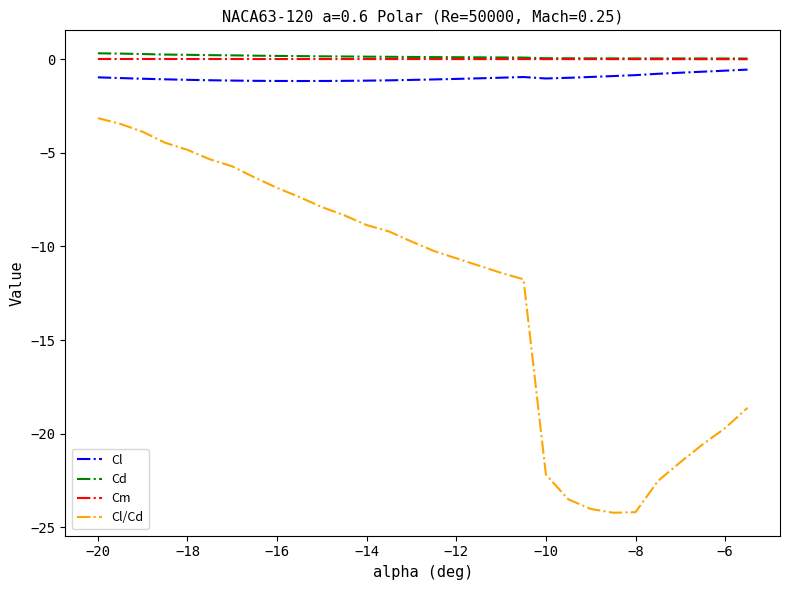

True or false: Cl and Cl/Cd cross at least once.

False